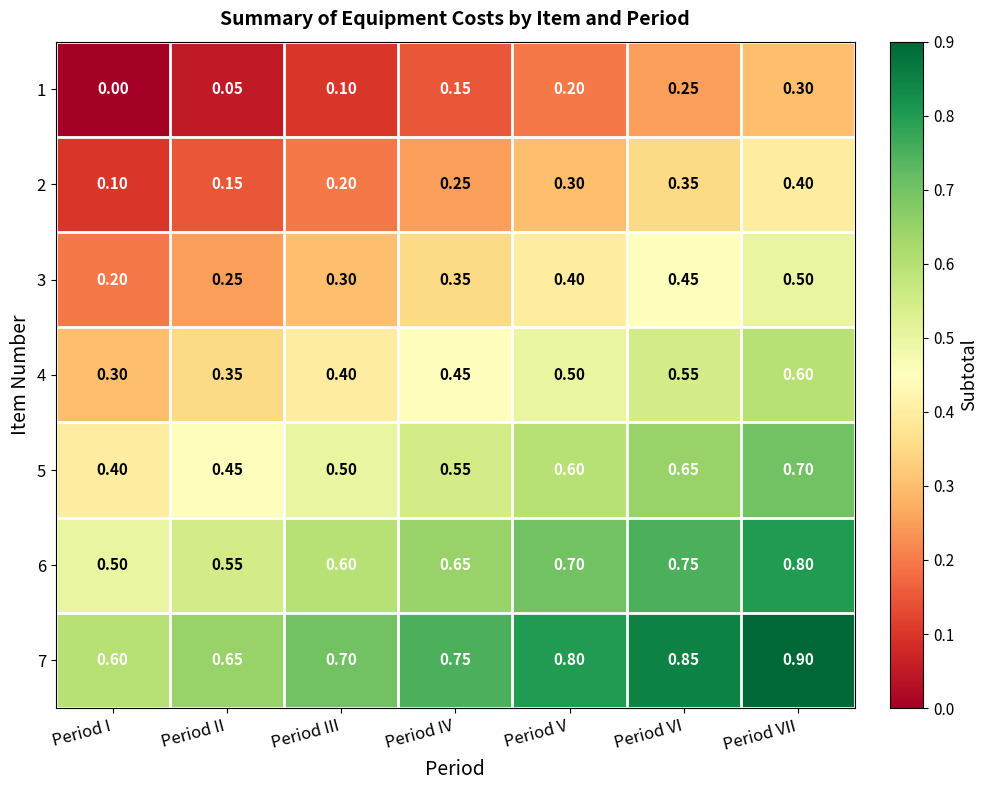

At how many categories does at least one series exceed 0?

7